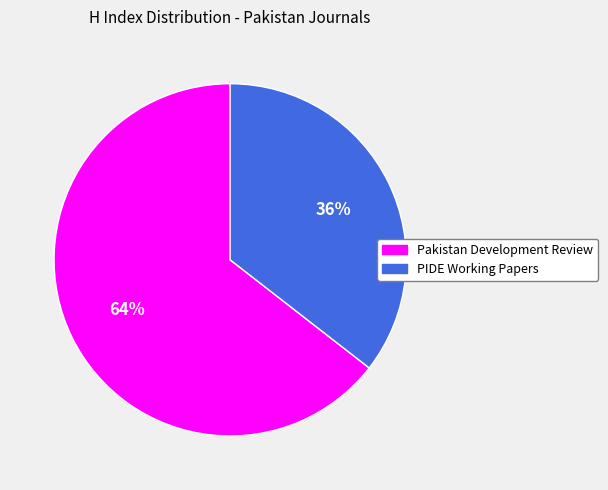

Do Pakistan Development Review and PIDE Working Papers together represent more than half of the pie?

Yes